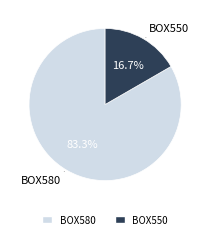

True or false: BOX550 accounts for 30% of the total.

False